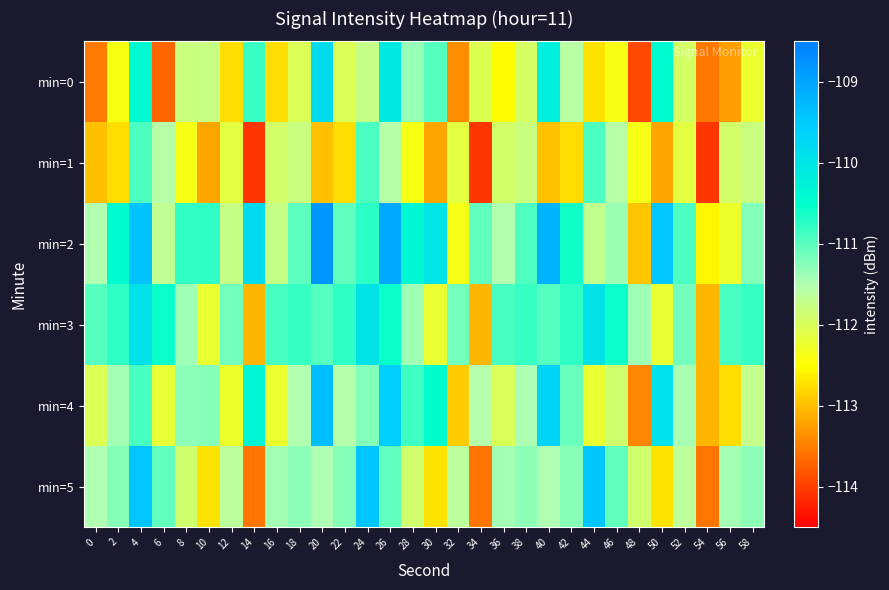

Which category has the highest value across all series?

20